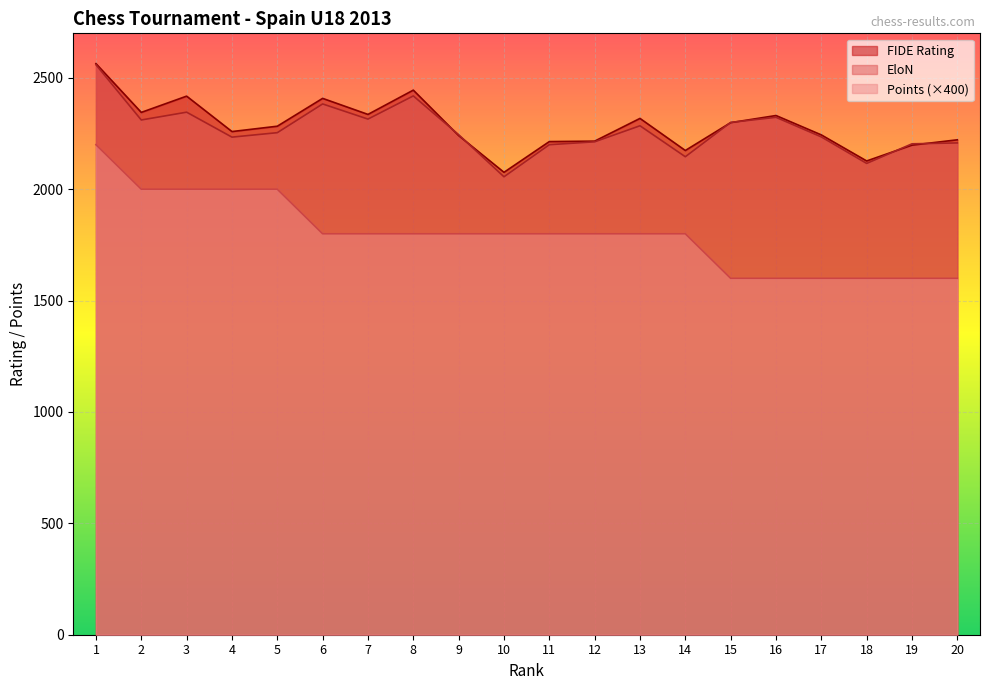

Rank the series by their maximum value, from lowest to highest.

Points, EloN, FIDE Rating